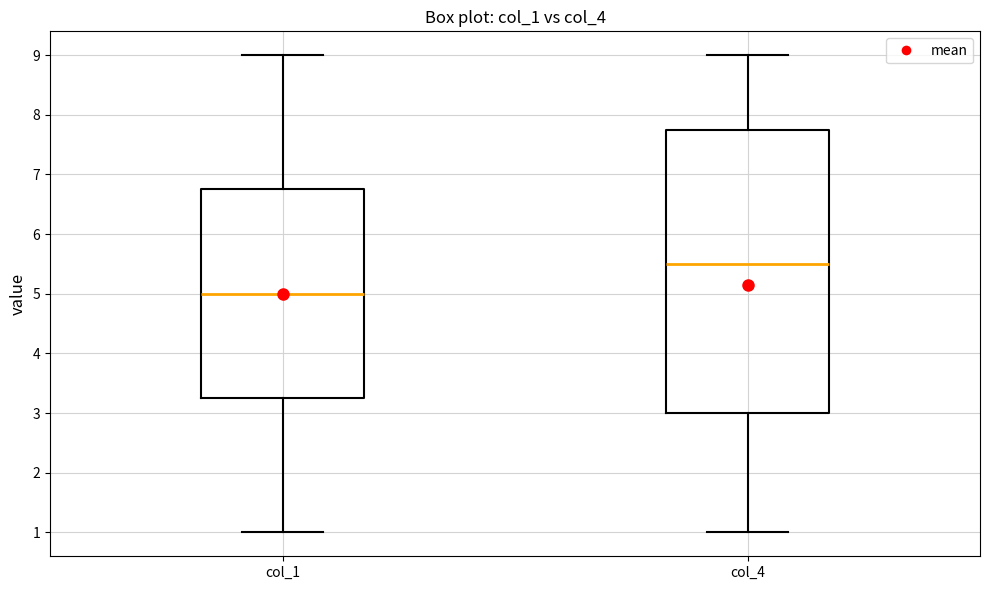

Comparing the boxes themselves (not the whiskers), which one is the tallest?

col_4